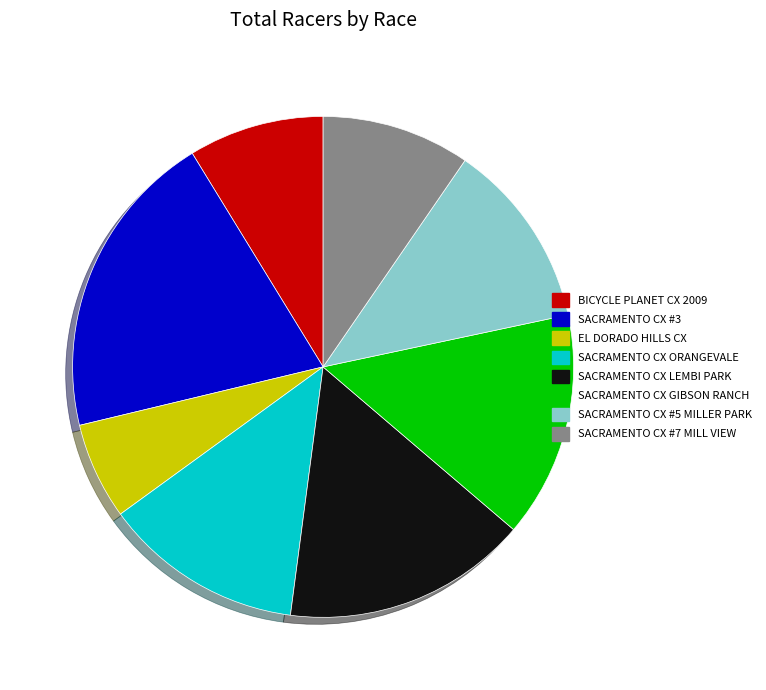

Does any single category account for the majority?

No